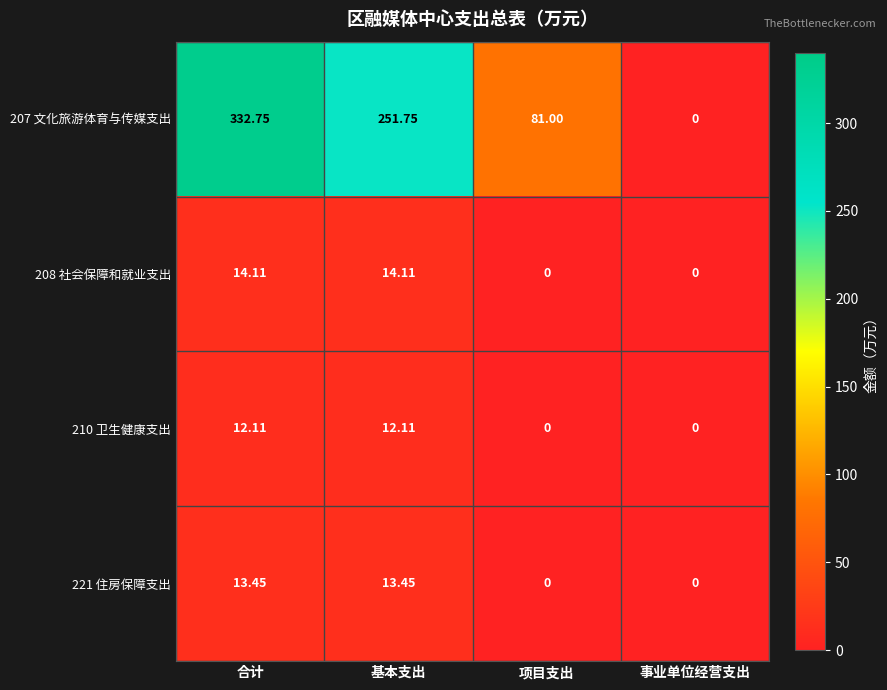

Which category has the highest value across all series?

合计